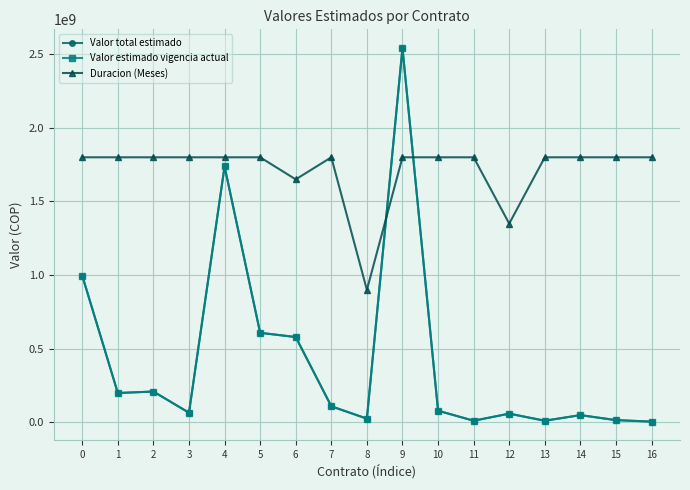

What is the average value of the Valor total estimado series?

430194684